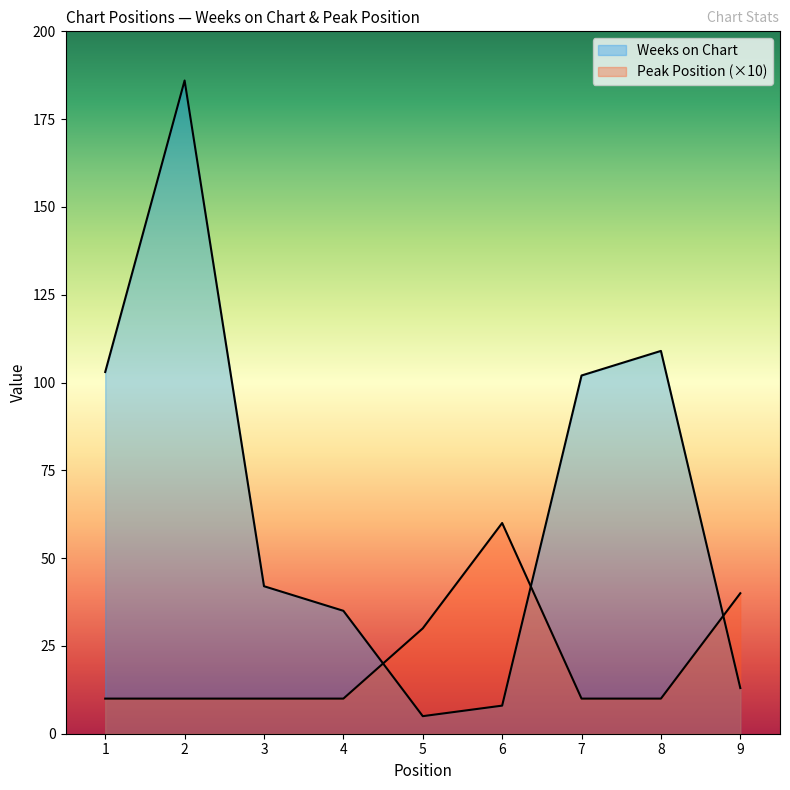

How many Peak Position values are between 10 and 30?

7